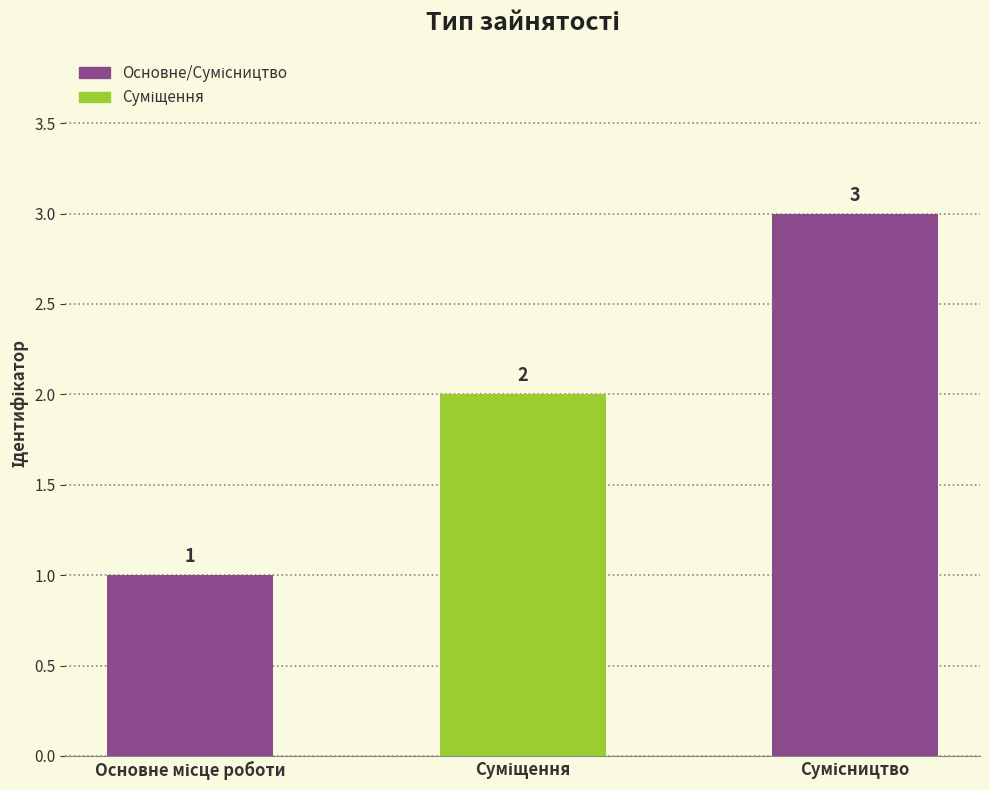

Reading right to left, what are all the values shown in this chart?

3	2	1